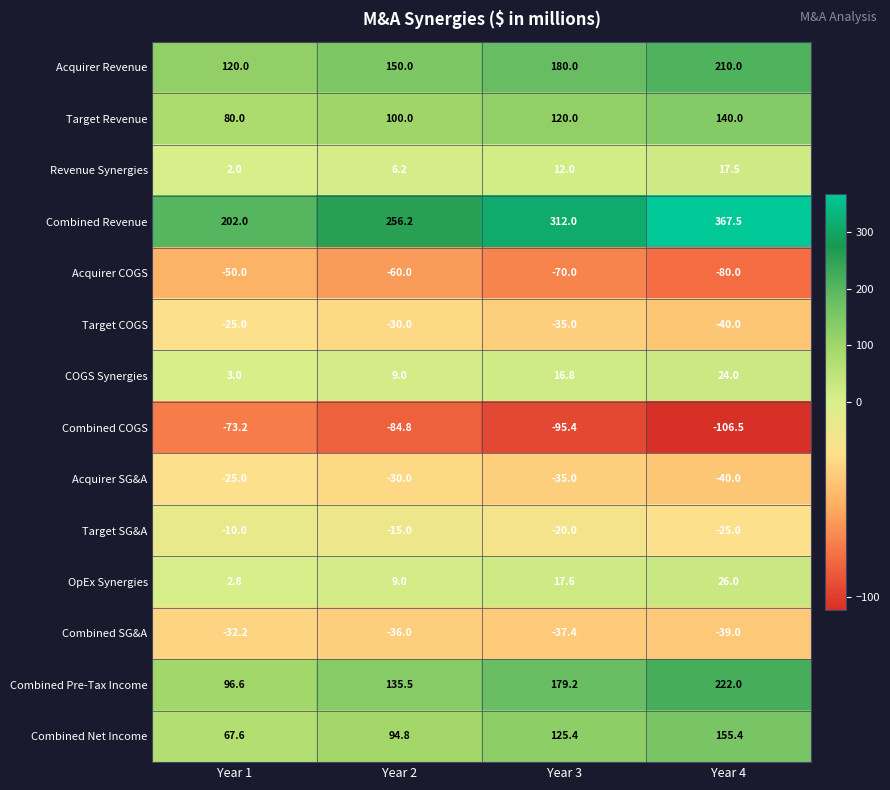

Which label corresponds to the smallest value in the chart?

Year 4